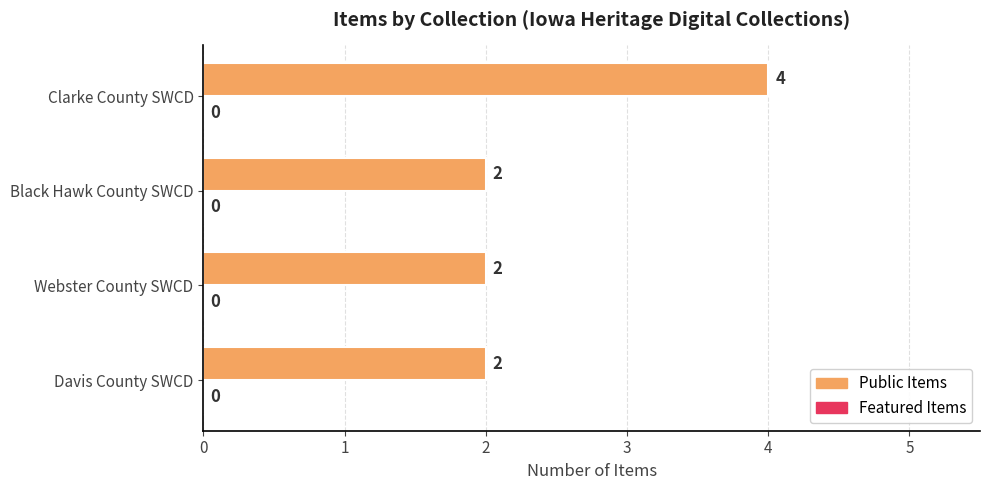

The value at Webster County SWCD is 1. True or false?

False